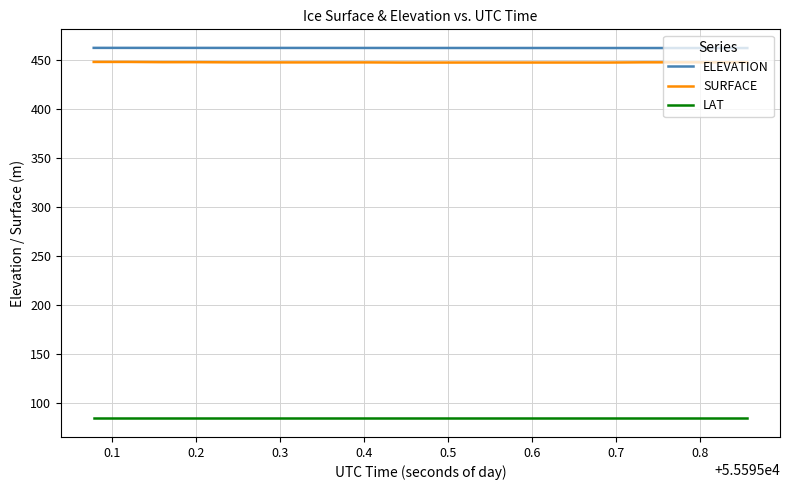

What is the minimum value for ELEVATION?

462.2